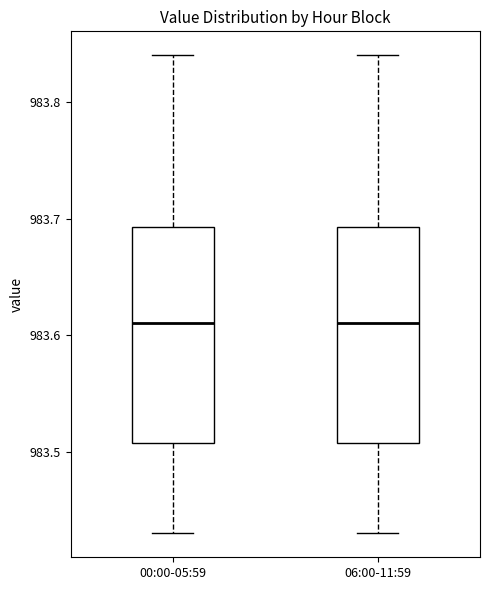

Reading left to right, transcribe this box plot: for each box, give where its median line is, the range the box spans, and where its two whiskers end, as read against the y-axis. The values are not printed on the chart, so give them approximately, as read against the axis.

00:00-05:59: median 983.61, box 983.51 to 983.69, whiskers 983.43 to 983.84
06:00-11:59: median 983.61, box 983.51 to 983.69, whiskers 983.43 to 983.84